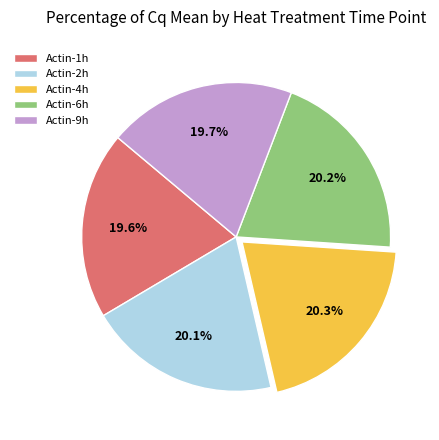

How many slices are in this pie chart?

5